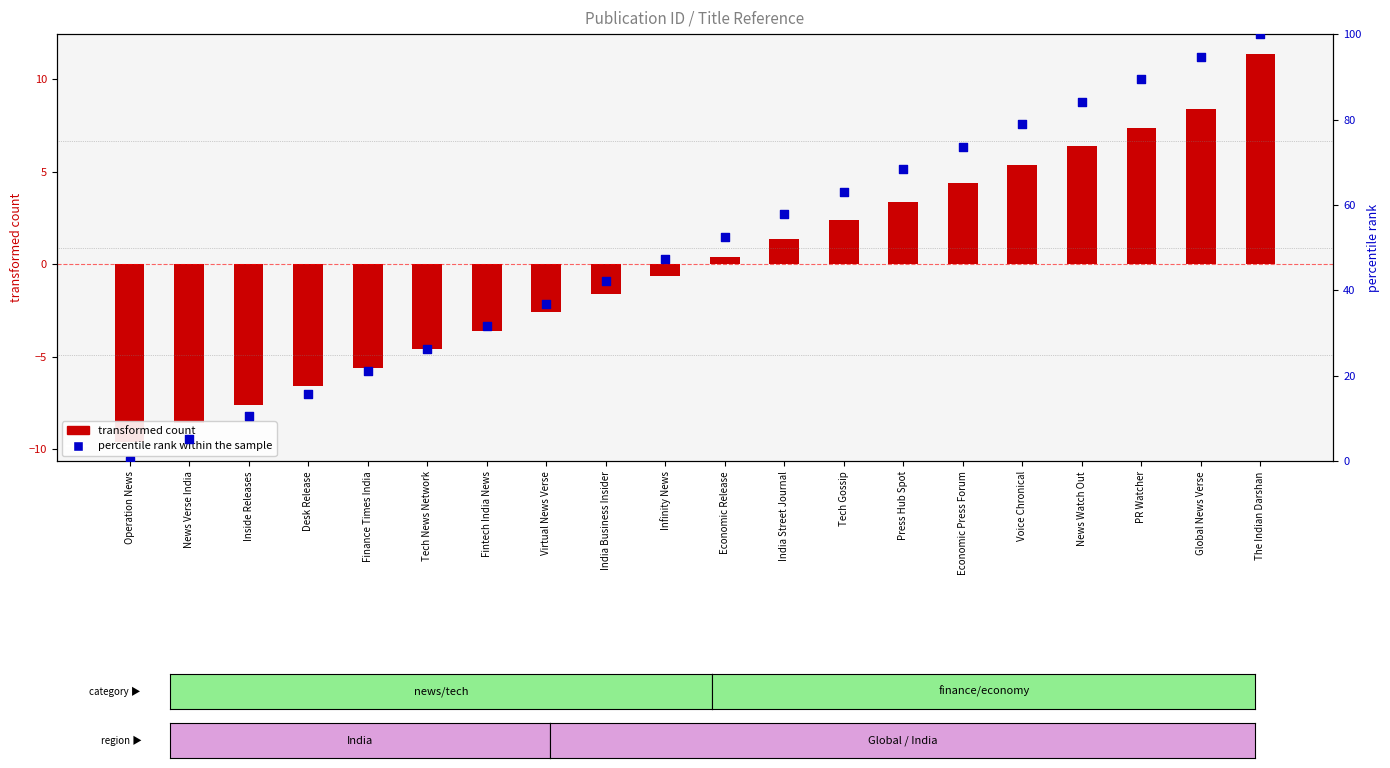

What is the total value across all series at Tech News Network?

21.7